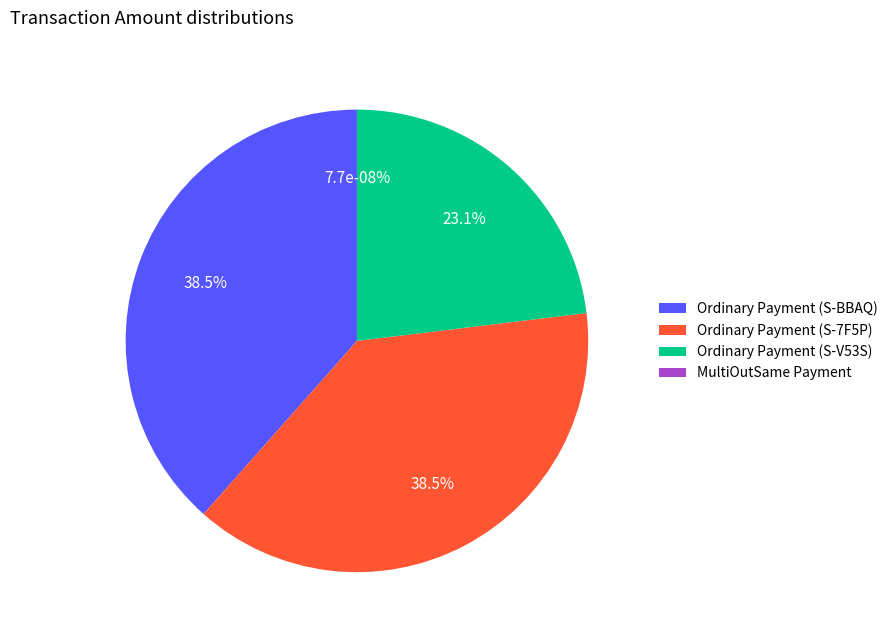

Which slice is the largest?

Ordinary Payment (S-BBAQ)